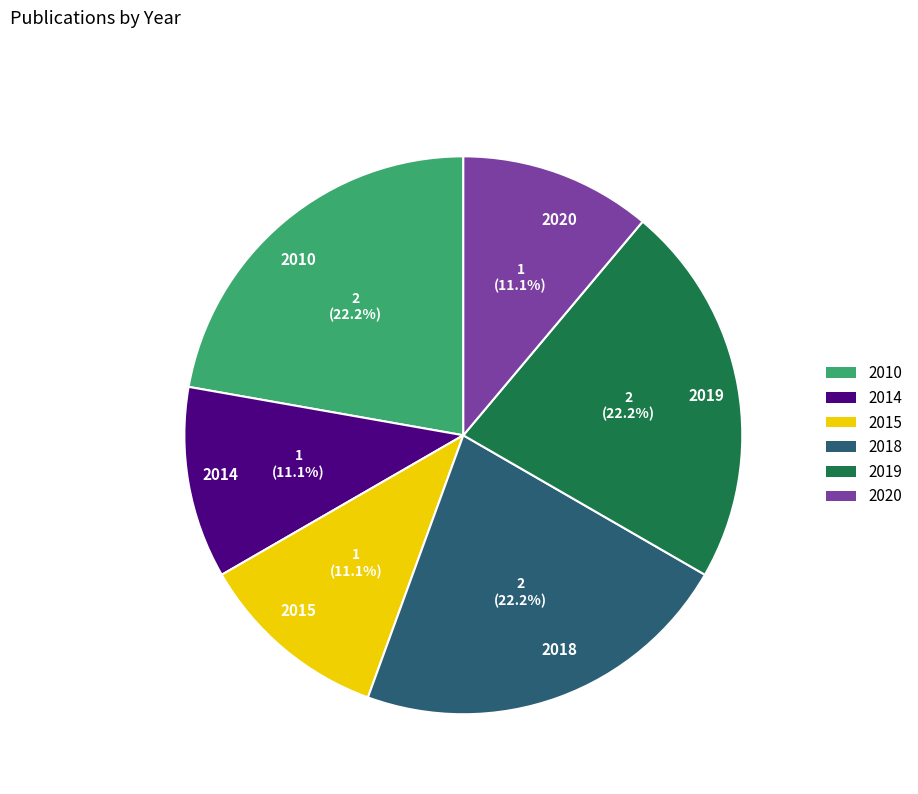

True or false: 2019 accounts for 22% of the total.

True